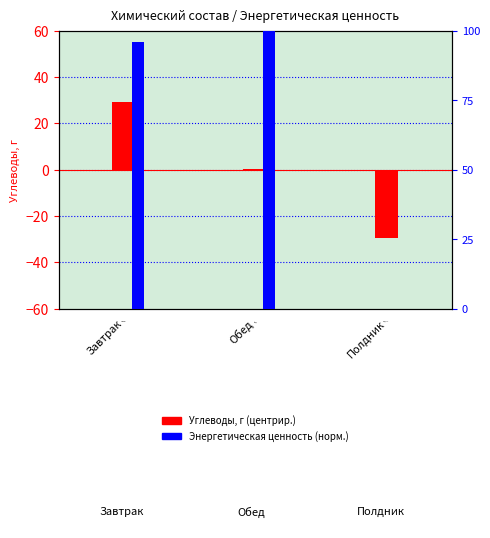

What value does the Углеводы, г series have at Обед?

0.1